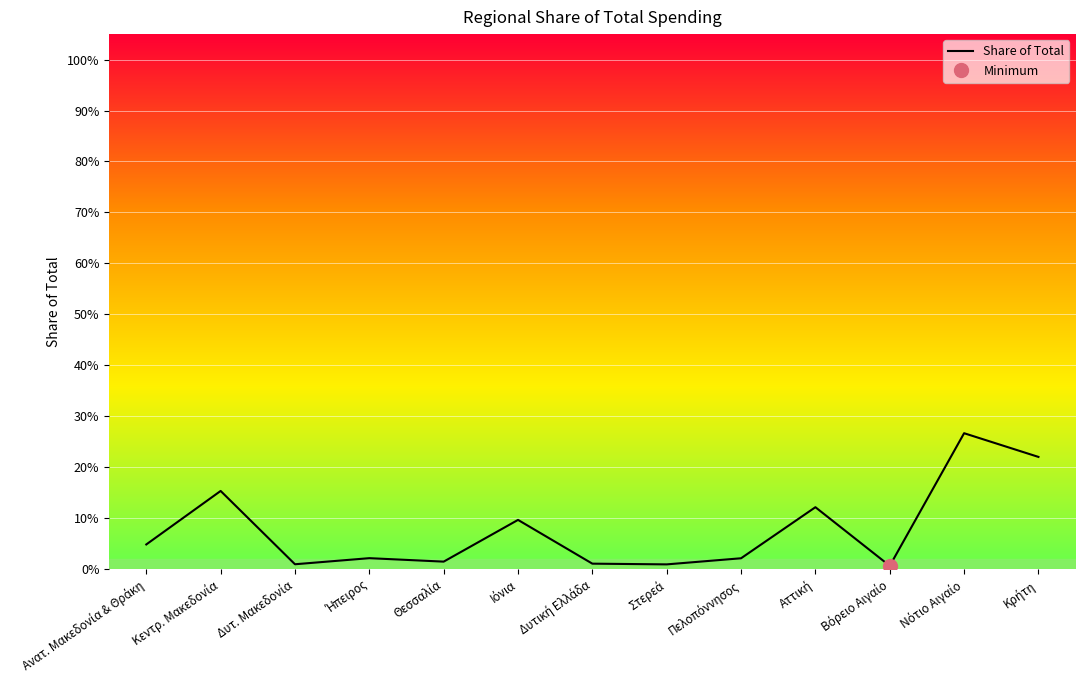

At which category does the data reach its first local valley?

Δυτ. Μακεδονία